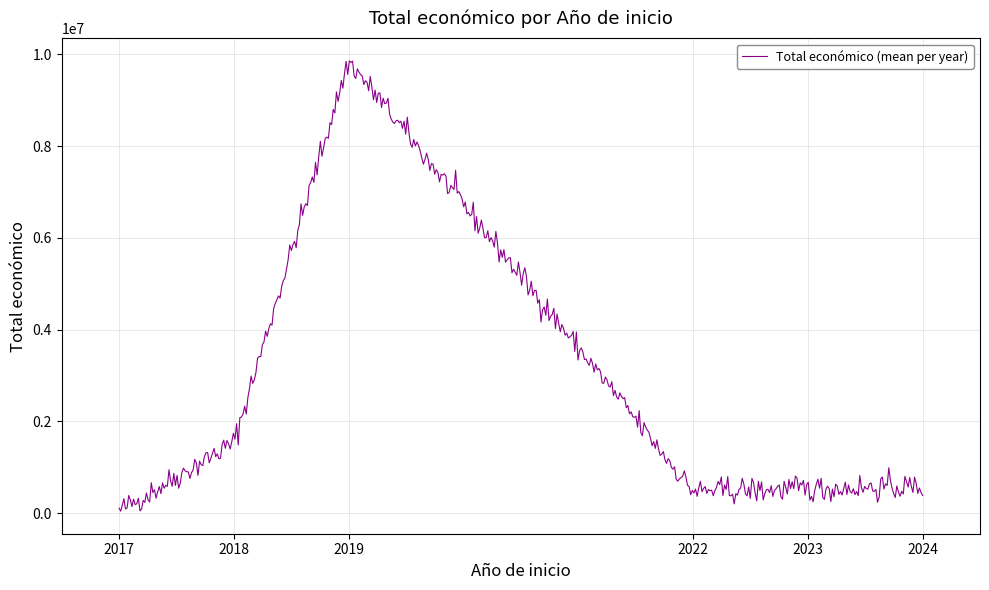

How many categories are shown in the chart?

500